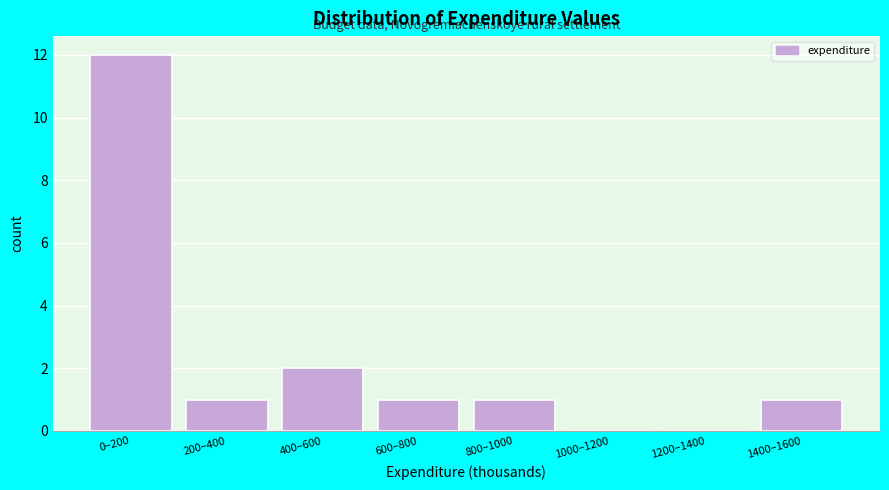

Reading right to left, what are all the values shown in this chart?

1400–1600=1	1200–1400=0	1000–1200=0	800–1000=1	600–800=1	400–600=2	200–400=1	0–200=12